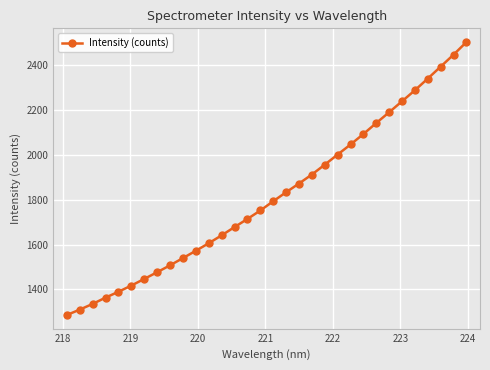

What is the sum of all values?

58076.6